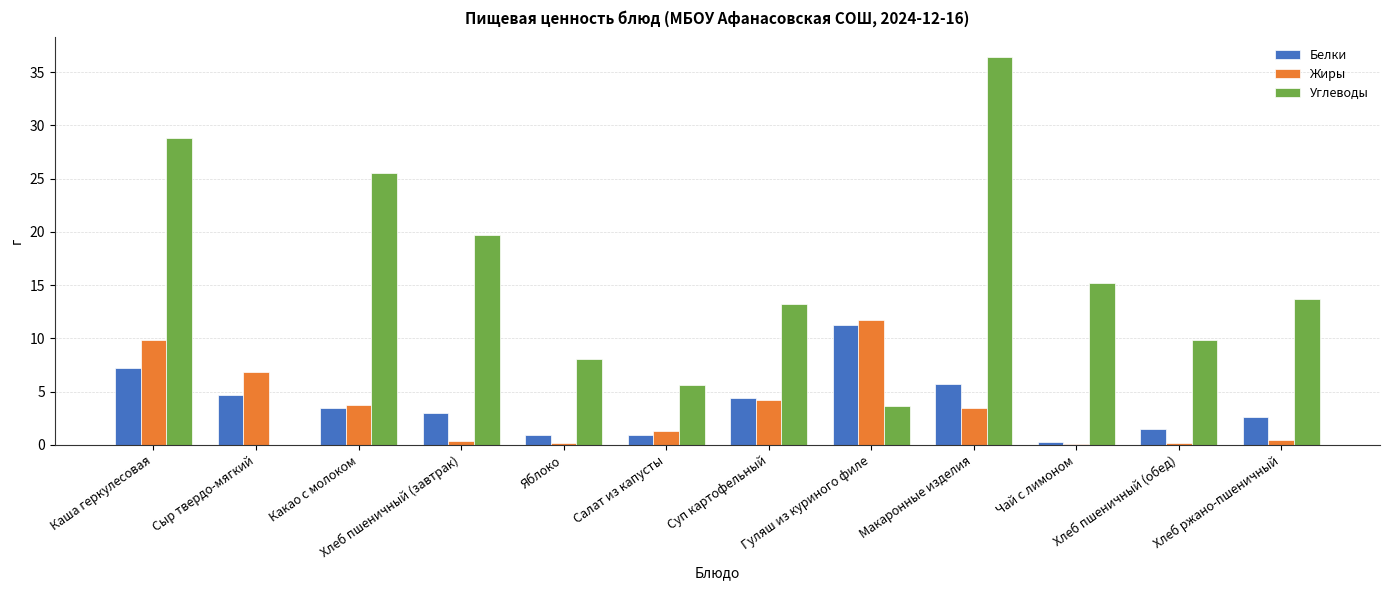

What is the total value across all series at Макаронные изделия?

45.6